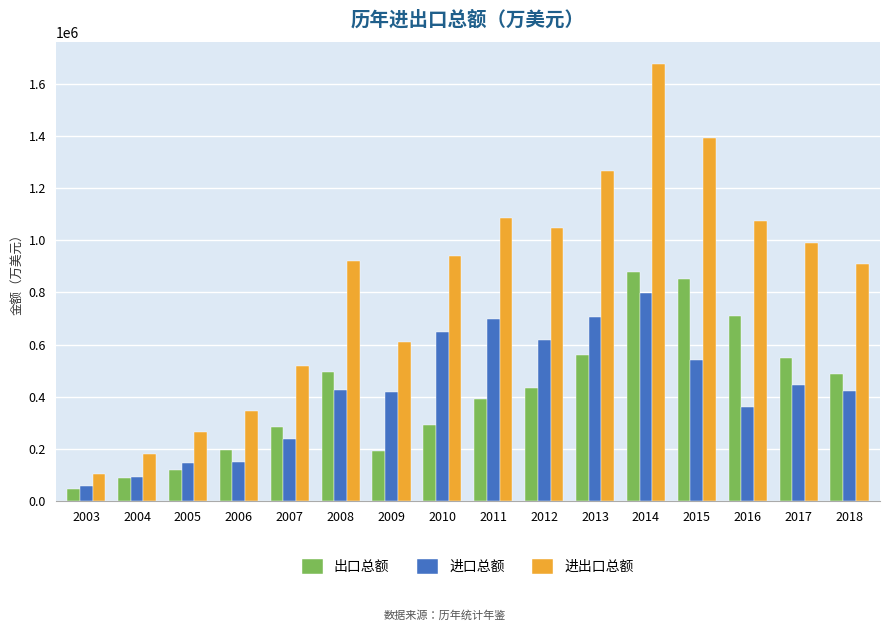

The value of 进口总额 at 2007 is 386827. True or false?

False